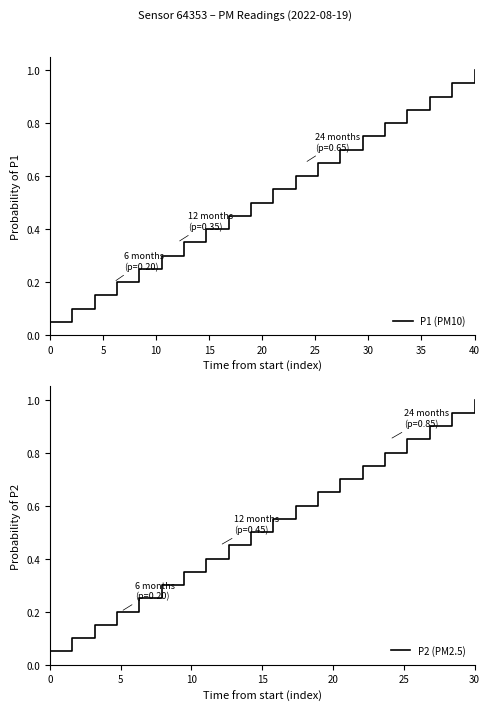

Which category has the highest value in the P2 (PM2.5) series?

30